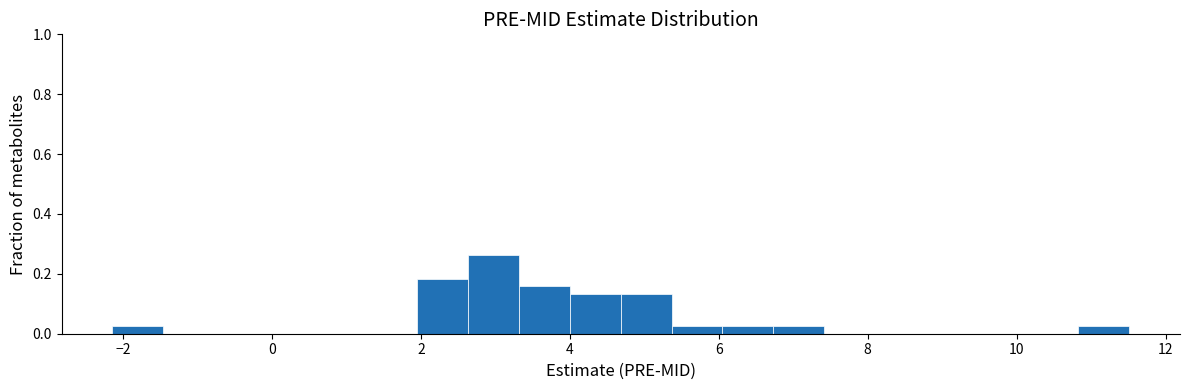

Around what value on the x-axis is the tallest bar? Give the approximate position of its centre, as read against the axis.

3.0